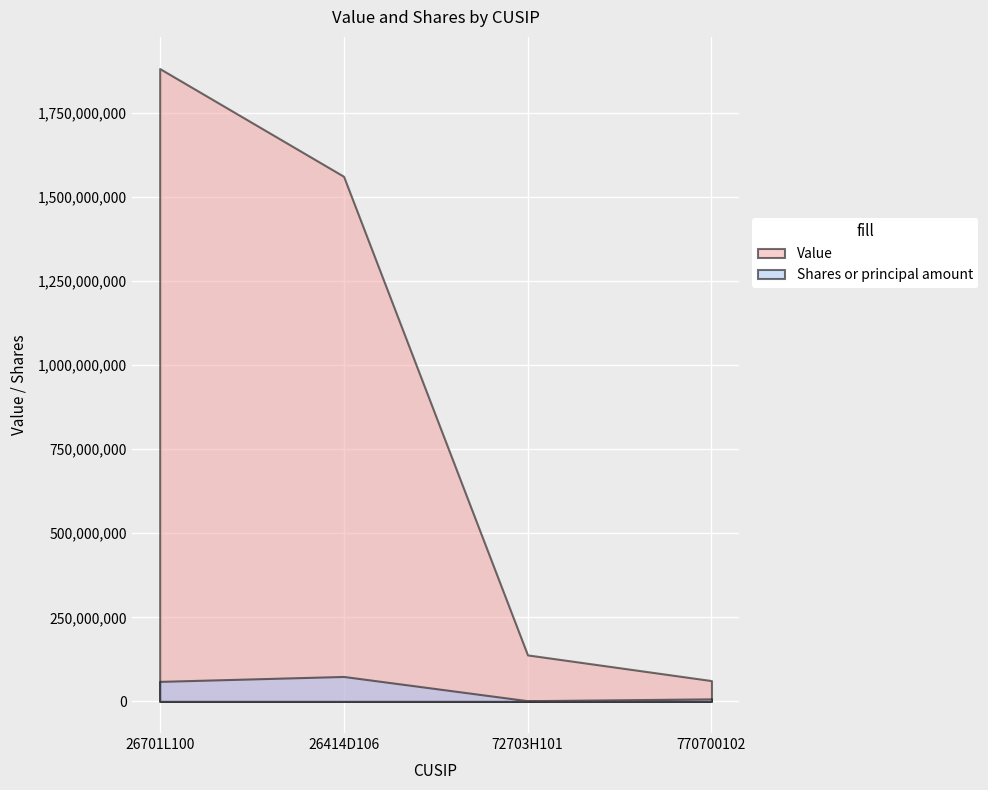

Reading left to right, list all the values displayed in this chart.

Value: 26701L100=1882083000	26414D106=1561605000	72703H101=138233000	770700102=61823000
Shares or principal amount: 26701L100=59465503	26414D106=74150301	72703H101=2032539	770700102=7521024